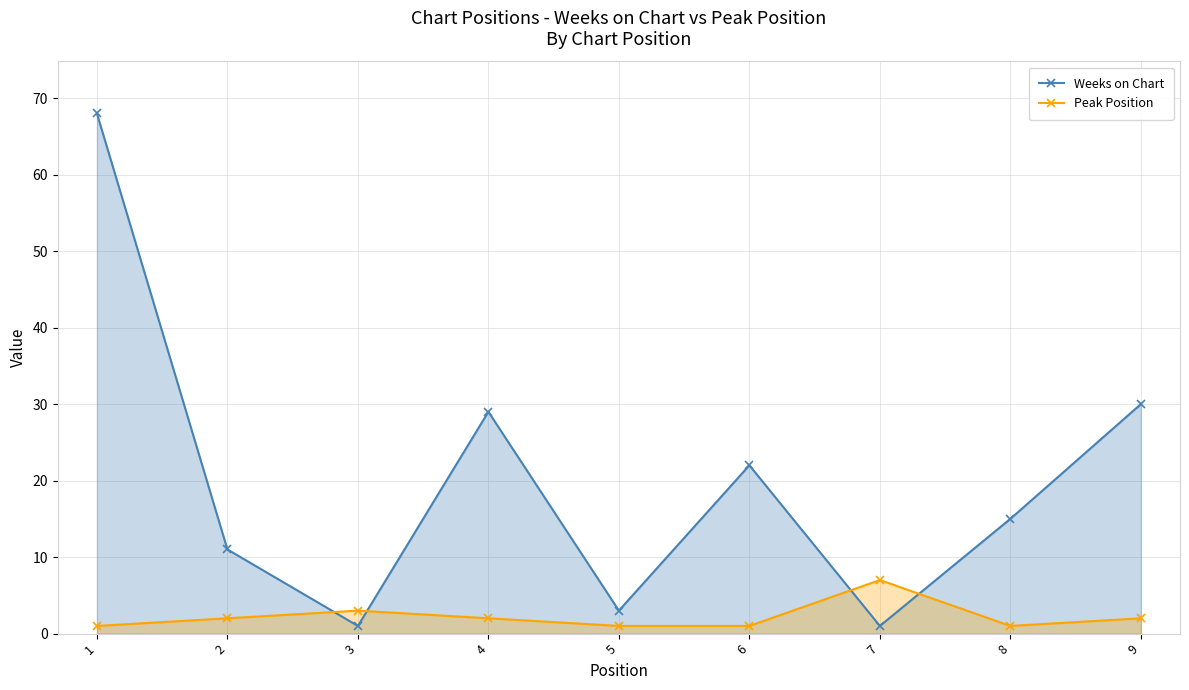

What is the value of the Weeks on Chart point at the 4th from the left?

29